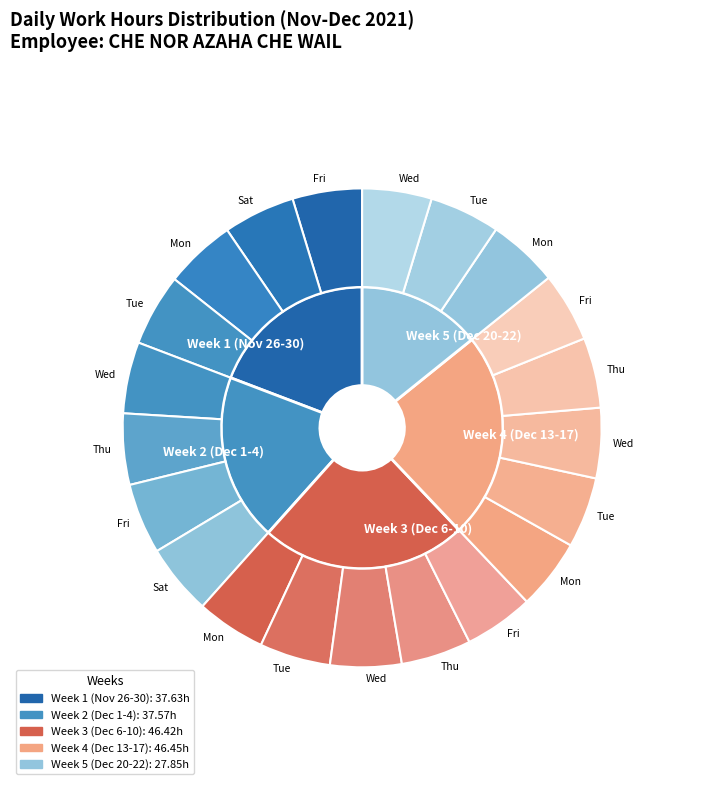

How many slices are in this pie chart?

21